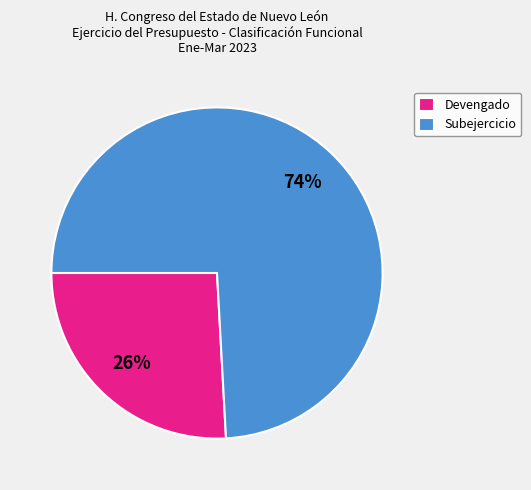

How many slices are in this pie chart?

2